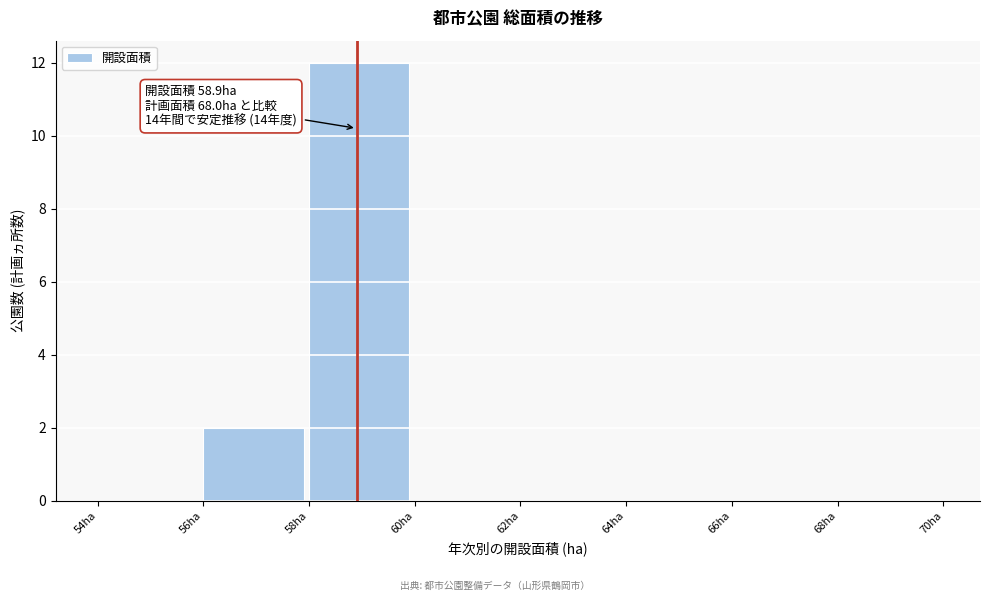

Over which range of the x-axis is the bar tallest?

58 to 60